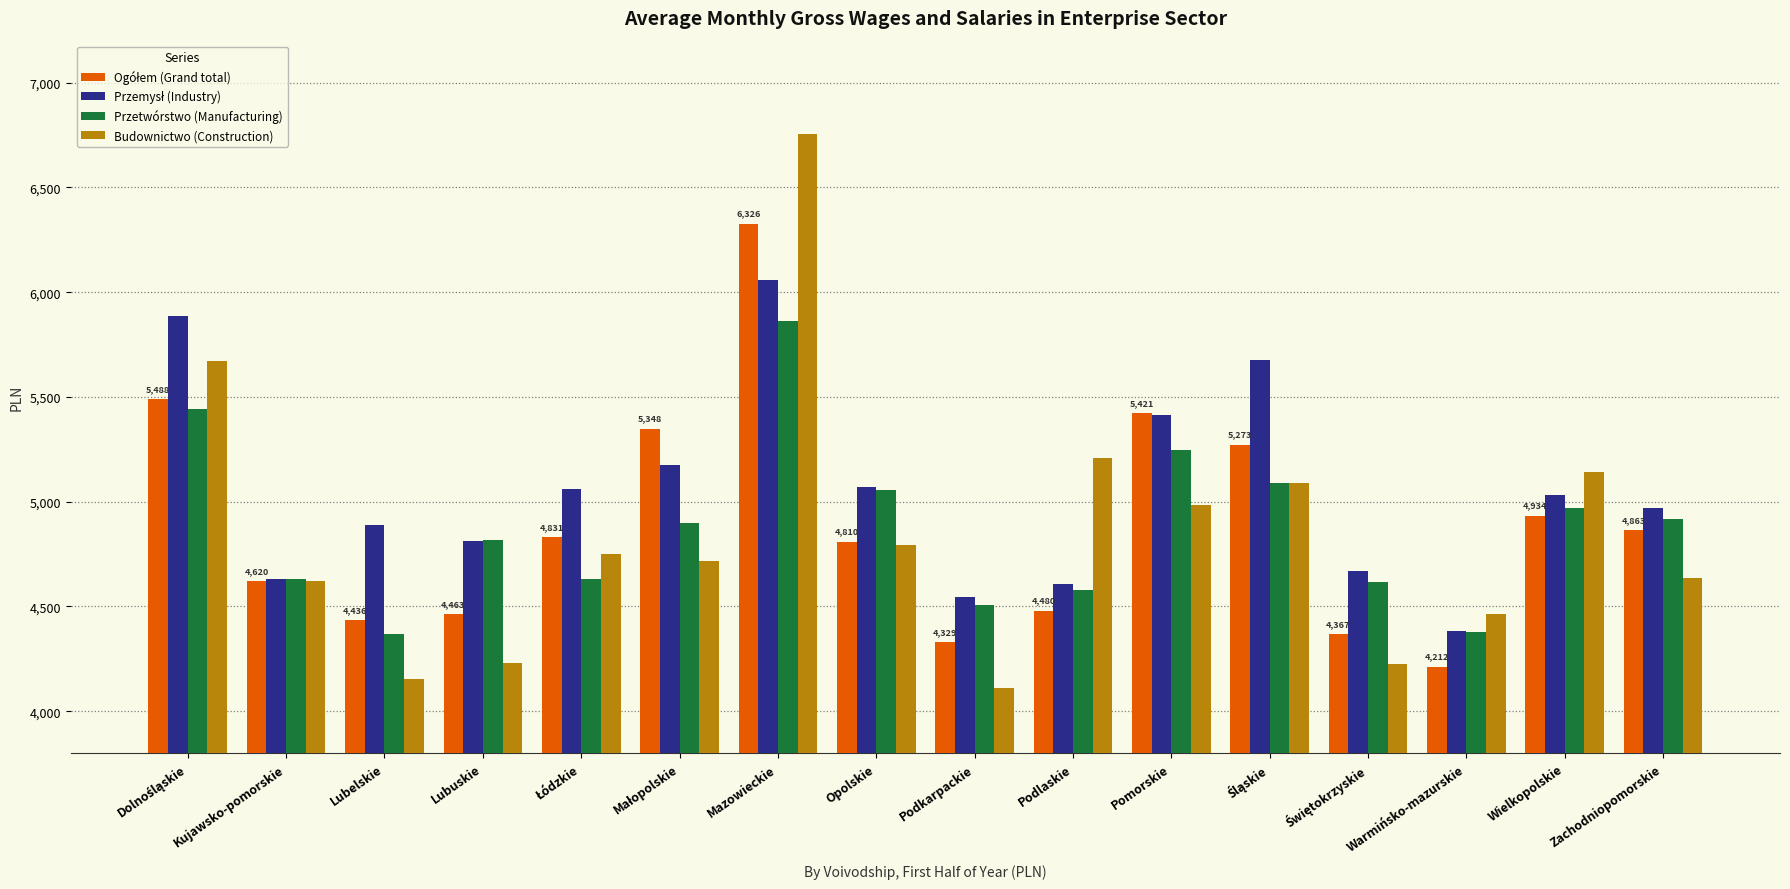

Does the chart contain stacked bars?

No